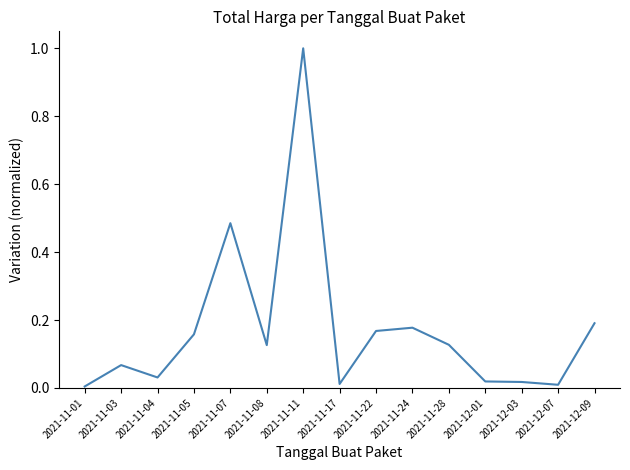

The value at 2021-11-24 is 0.2. True or false?

True